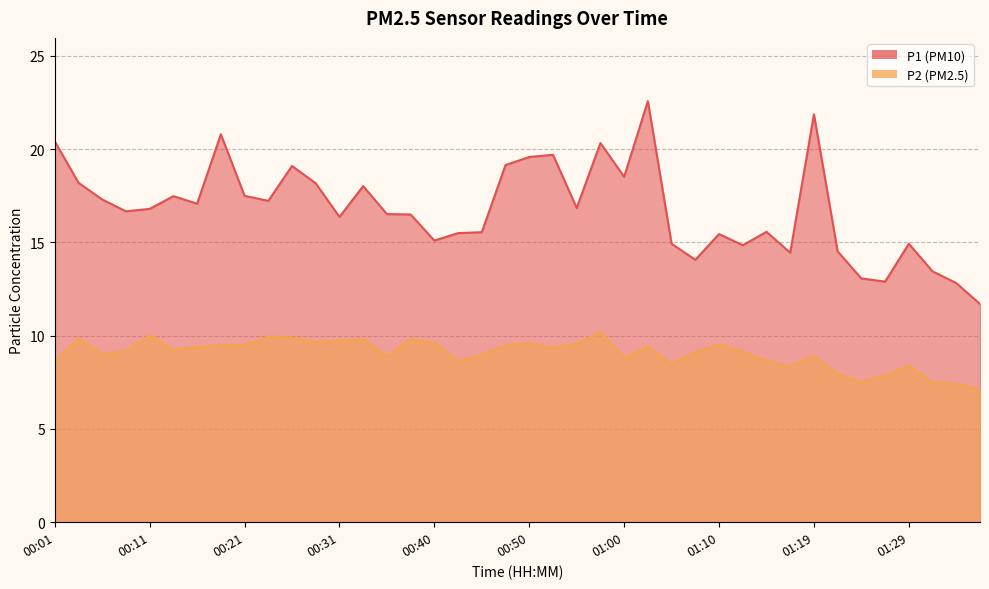

How many lines are shown in the chart?

2